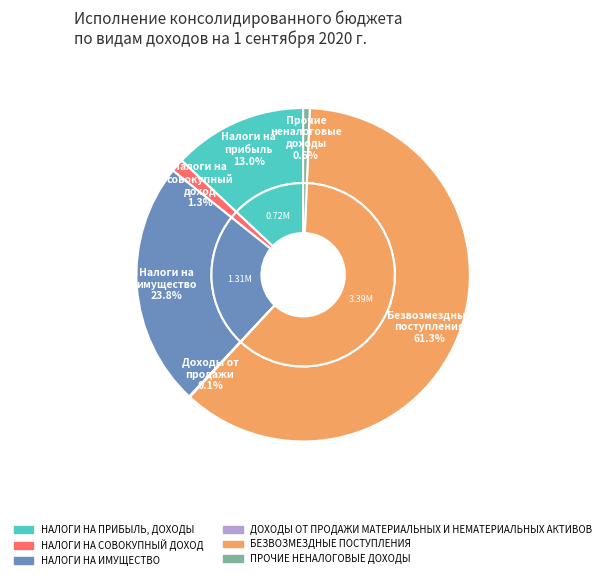

How many segments does this pie chart have?

6